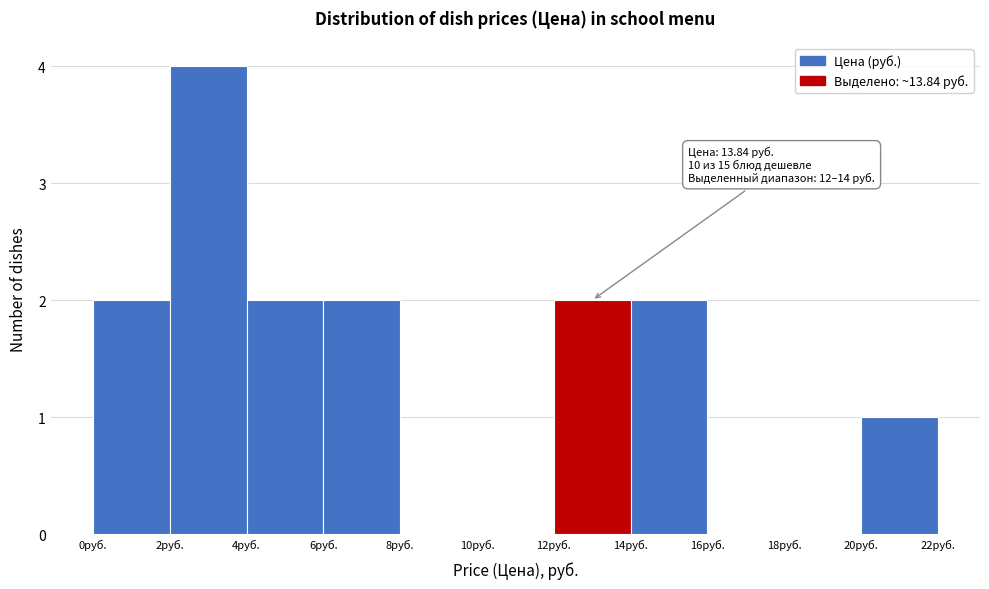

Over which range of the x-axis is the bar tallest?

2 to 4